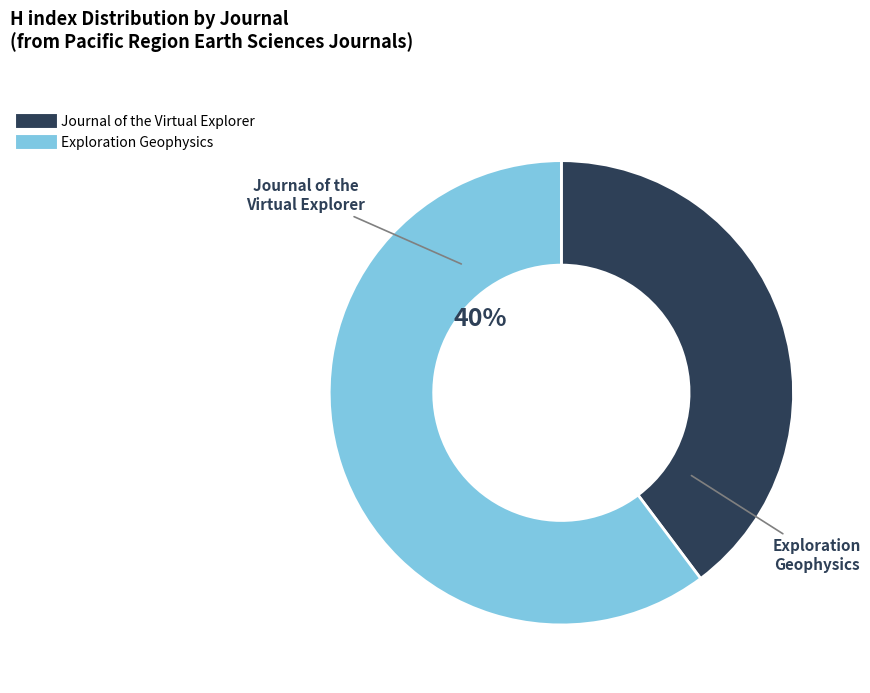

To the nearest percent, what is the average slice percentage?

50%